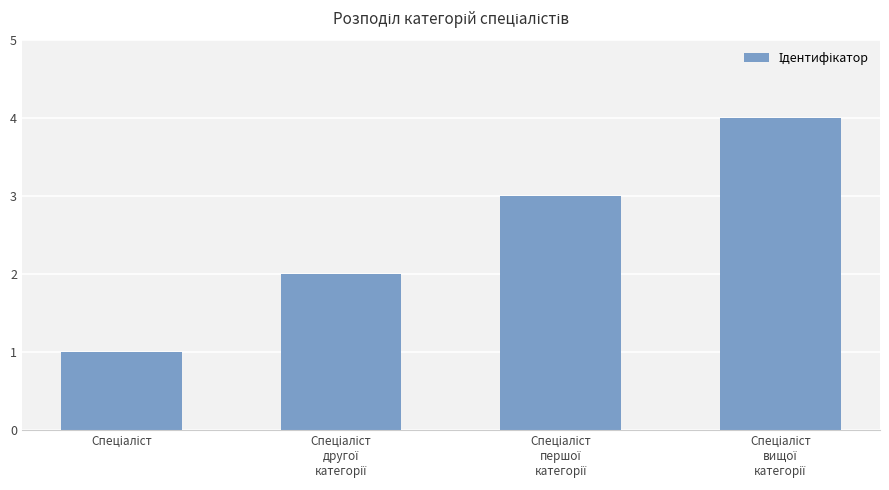

What is the sum of all values?

10